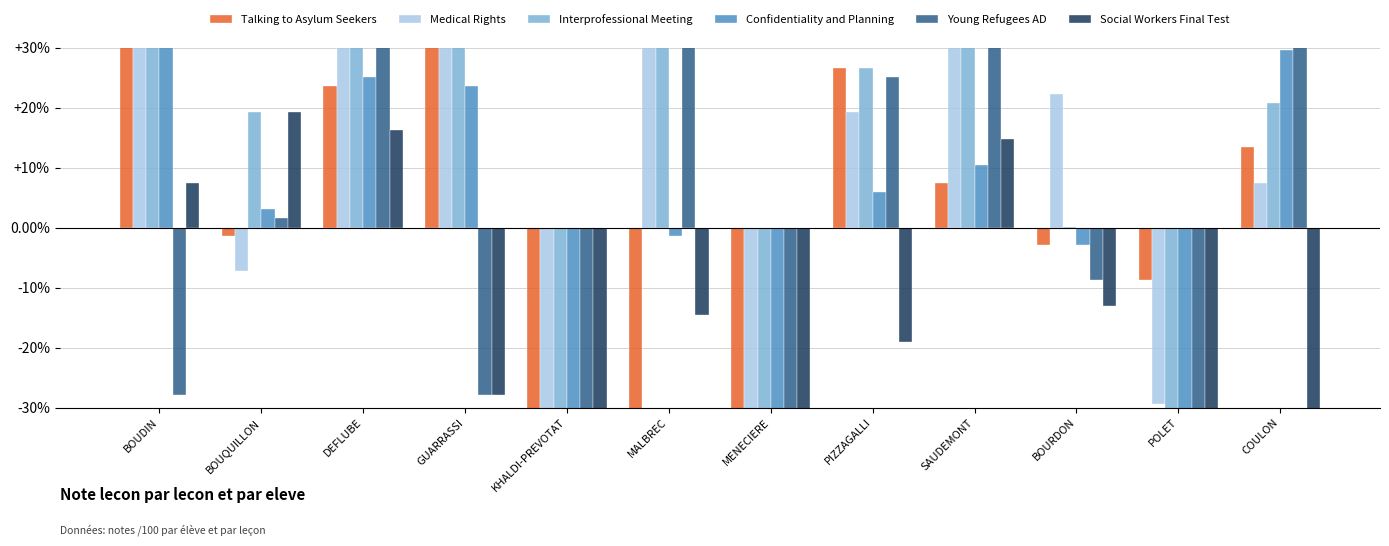

Is the value of Talking to Asylum Seekers at SAUDEMONT greater than the value of Interprofessional Meeting at DEFLUBE?

No